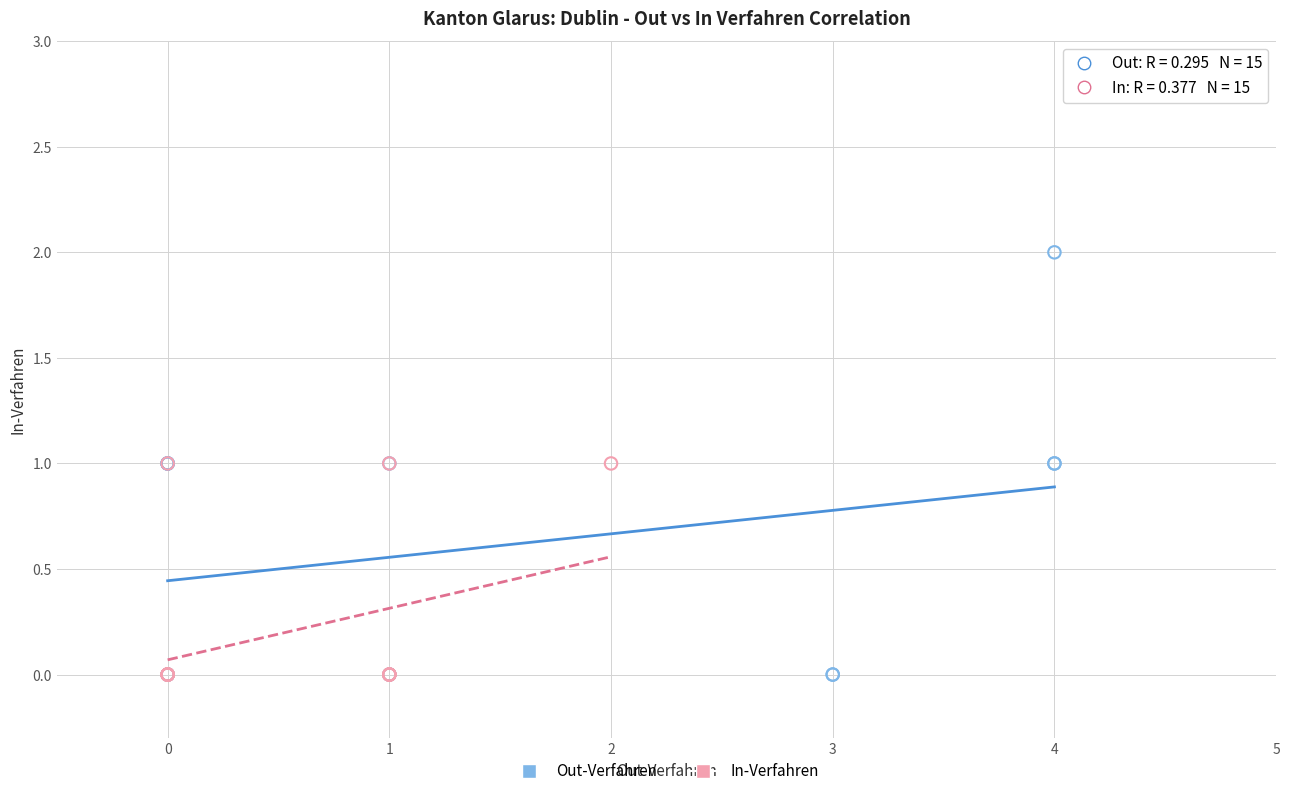

What are all the series names shown in the legend?

Out-Verfahren, In-Verfahren